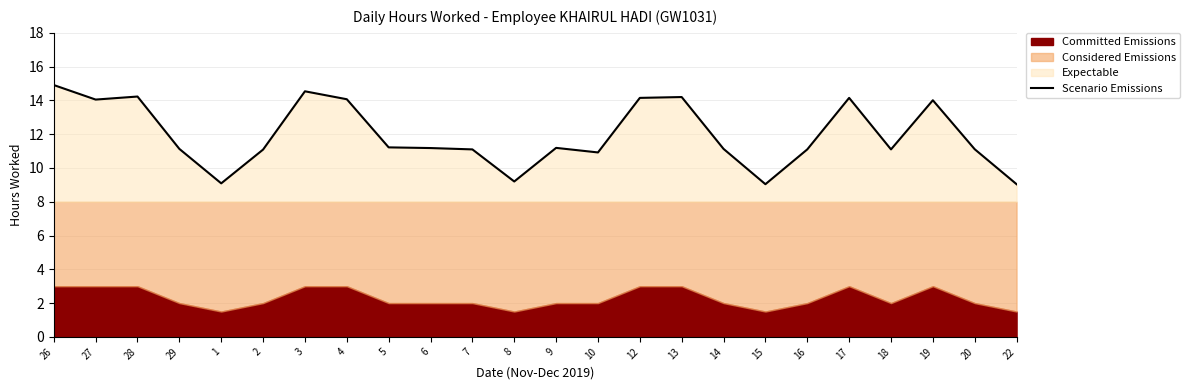

The chart shows a value of 10.9 at 10. True or false?

True